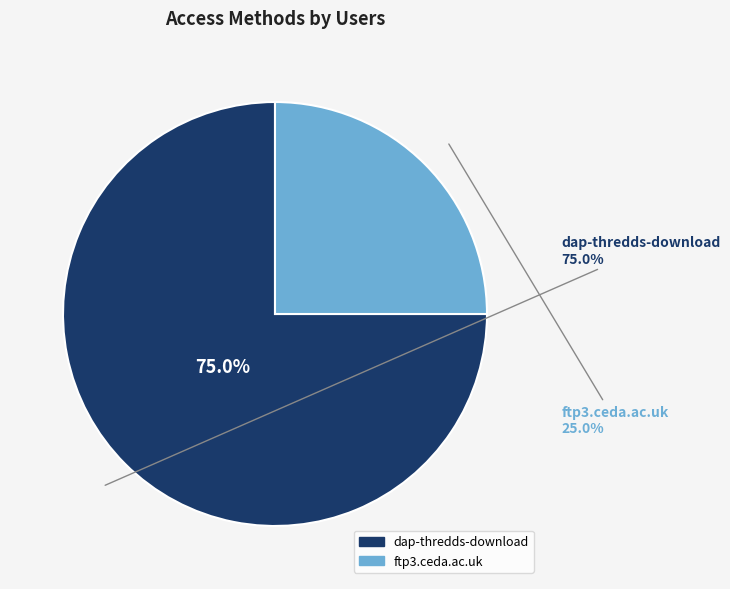

Does dap-thredds-download account for over 50% of the chart?

Yes